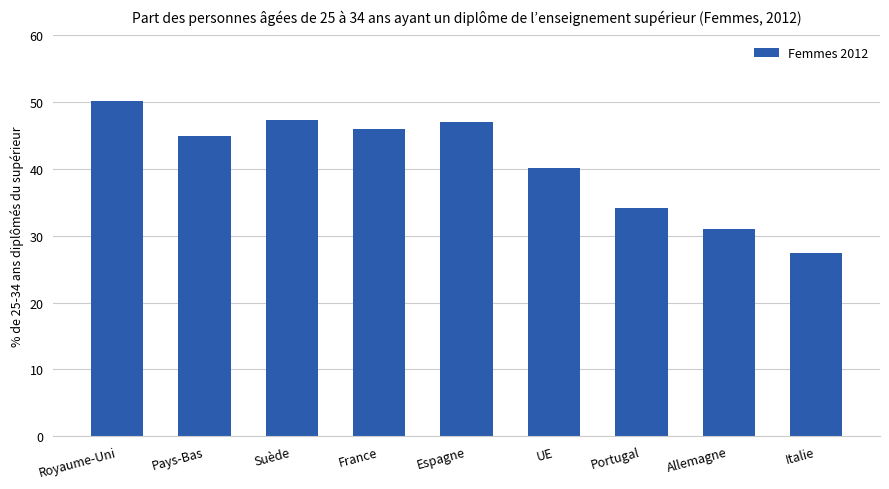

At which label does the data first exceed 45?

Royaume-Uni